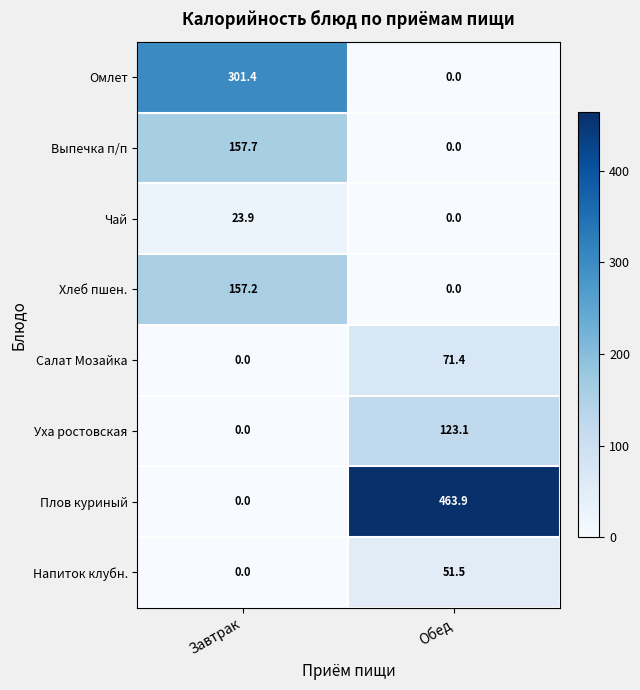

Which category has the lowest value in the Уха ростовская series?

Завтрак